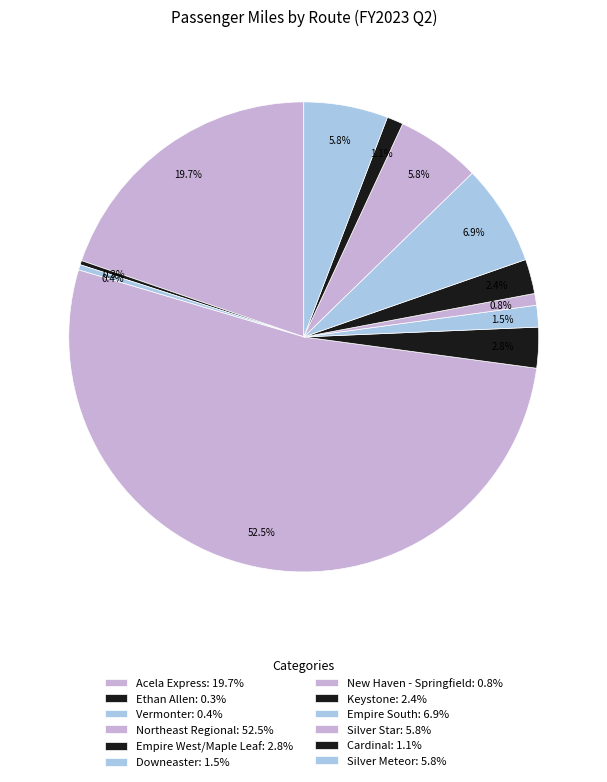

What is the change in value from Ethan Allen to Silver Meteor?

+34102787